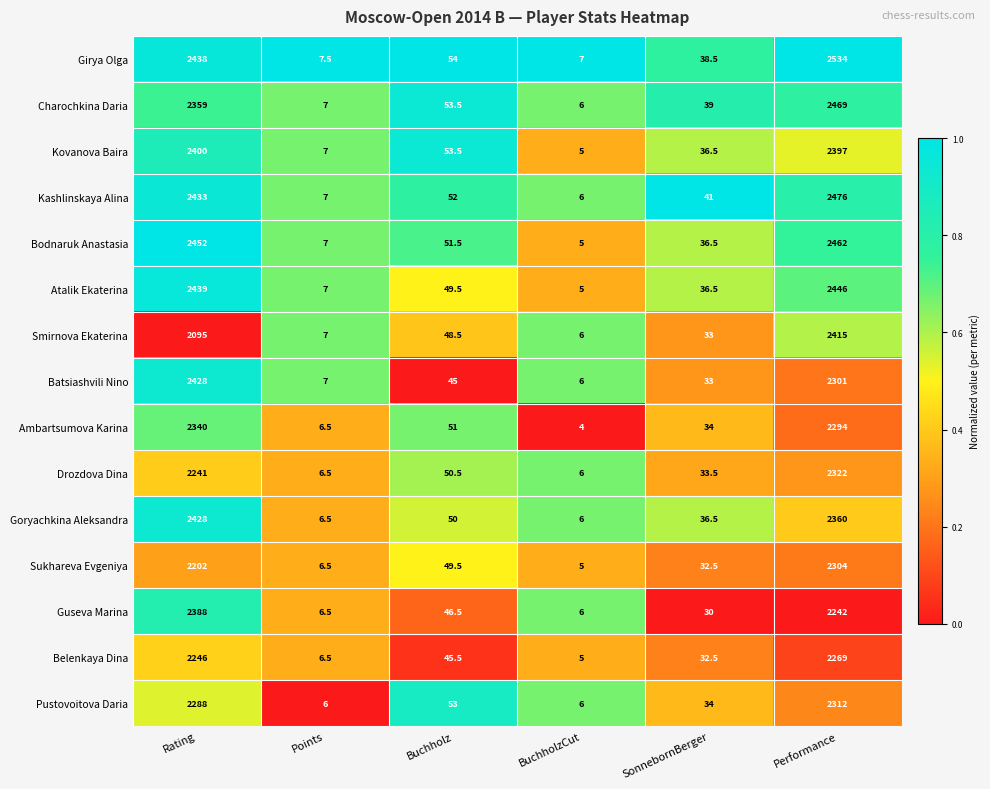

Which series has the largest range (max minus min)?

Girya Olga